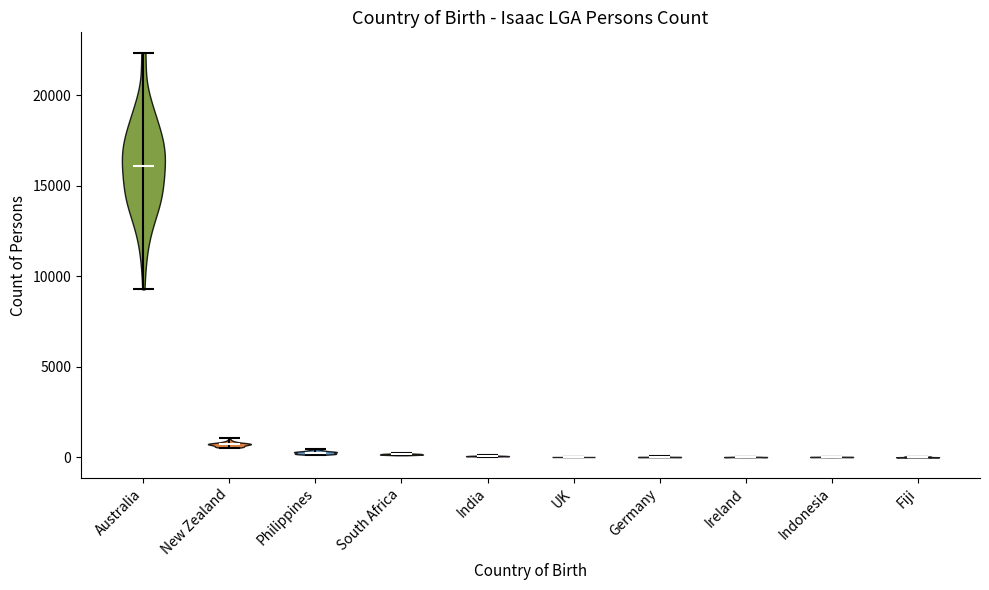

Where does the median line of the violin for Indonesia sit on the y-axis? The values are not printed on the chart, so give them approximately, as read against the axis.

0